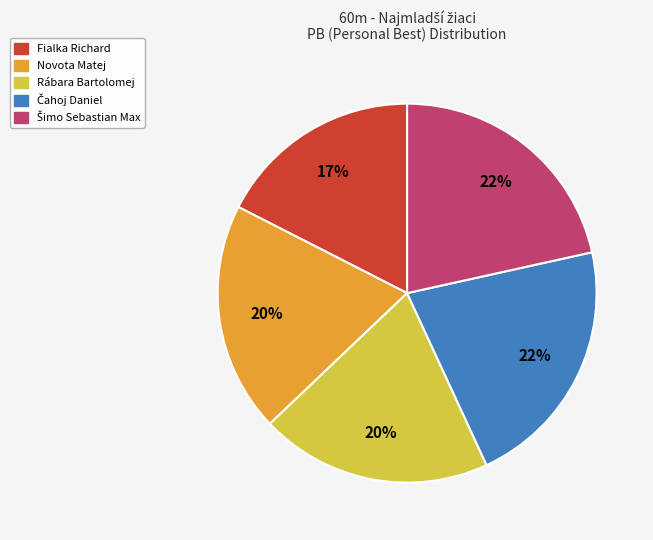

Which slice is the smallest?

Fialka Richard